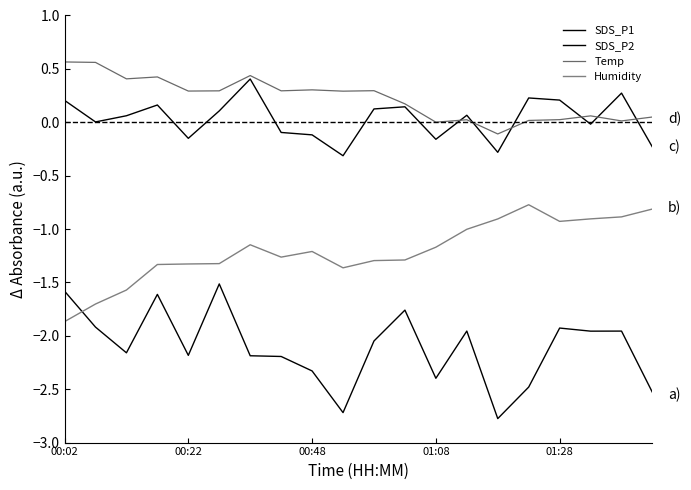

Does the chart display data point markers on the line(s)?

No